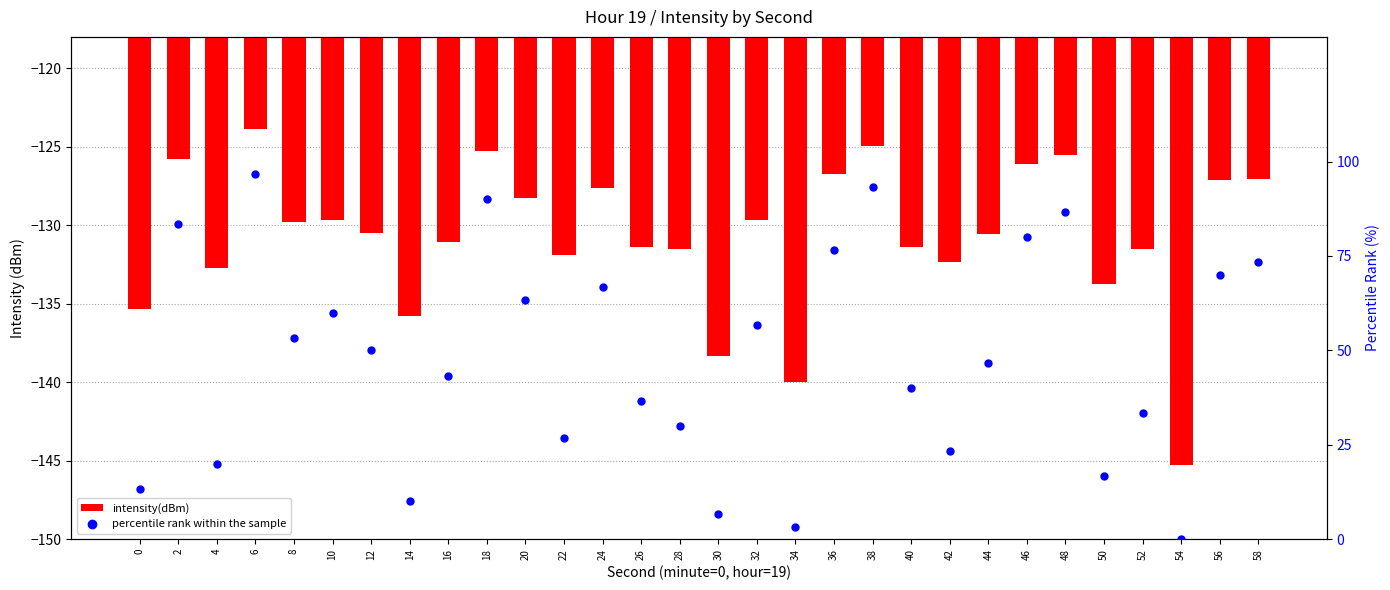

At which category is the sum across all series the highest?

6